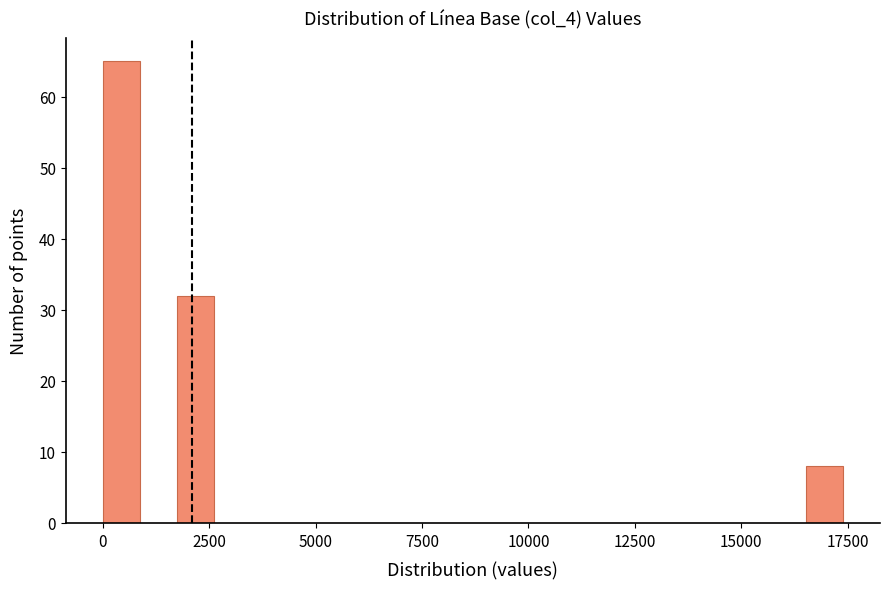

Around what value on the x-axis is the tallest bar? Give the approximate position of its centre, as read against the axis.

500